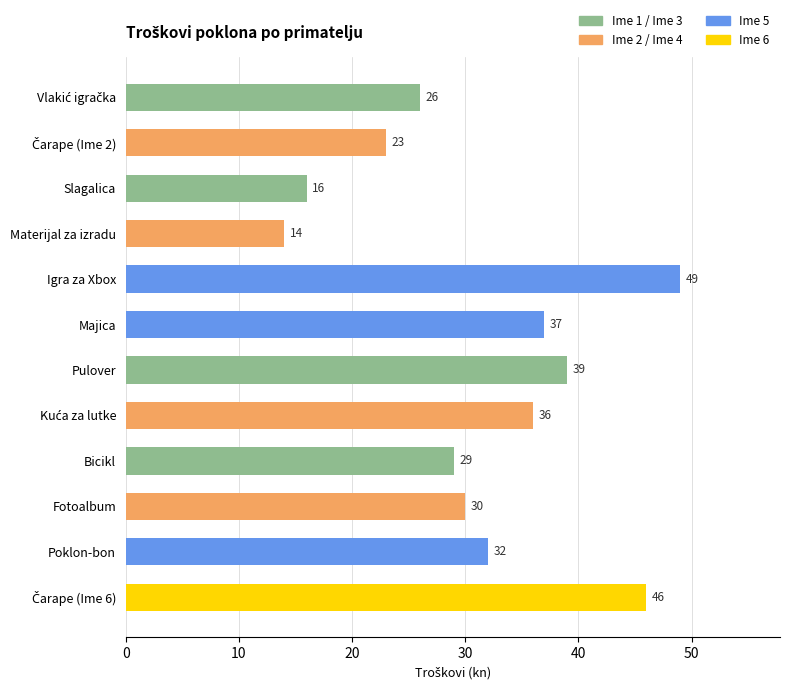

List the labels in order of value, smallest first.

Materijal za izradu, Slagalica, Čarape (Ime 2), Vlakić igračka, Bicikl, Fotoalbum, Poklon-bon, Kuća za lutke, Majica, Pulover, Čarape (Ime 6), Igra za Xbox